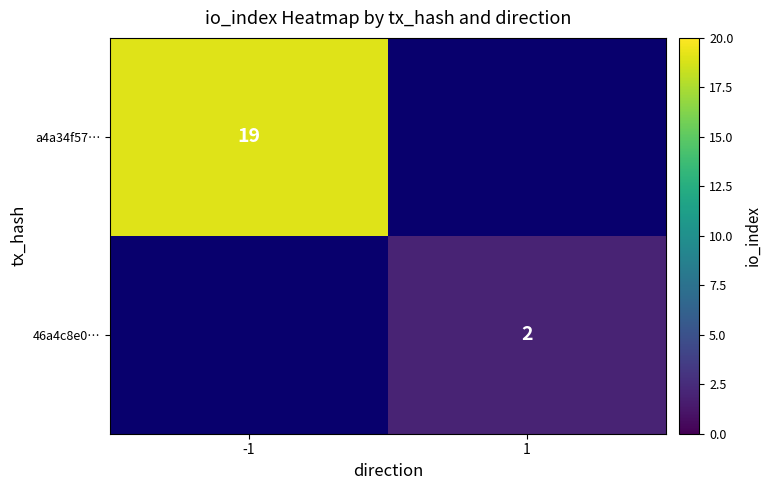

The value of a4a34f57… at -1 is 19. True or false?

True